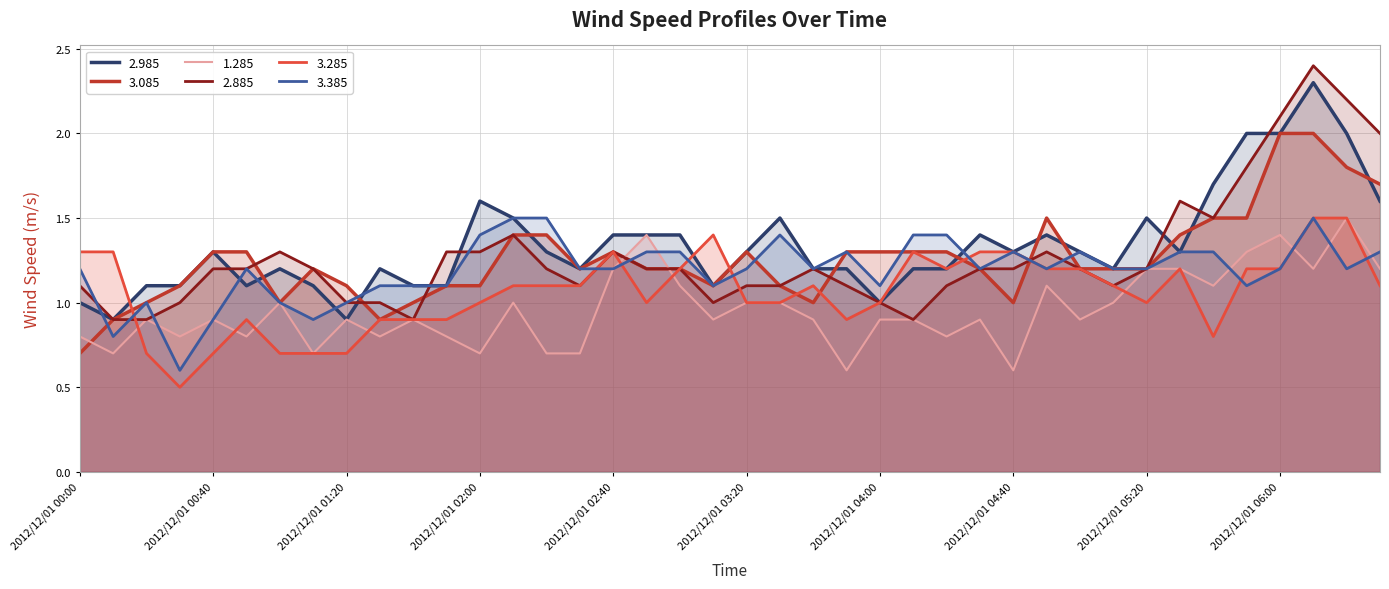

How many intersections are there between 3.385 and 3.285?

8